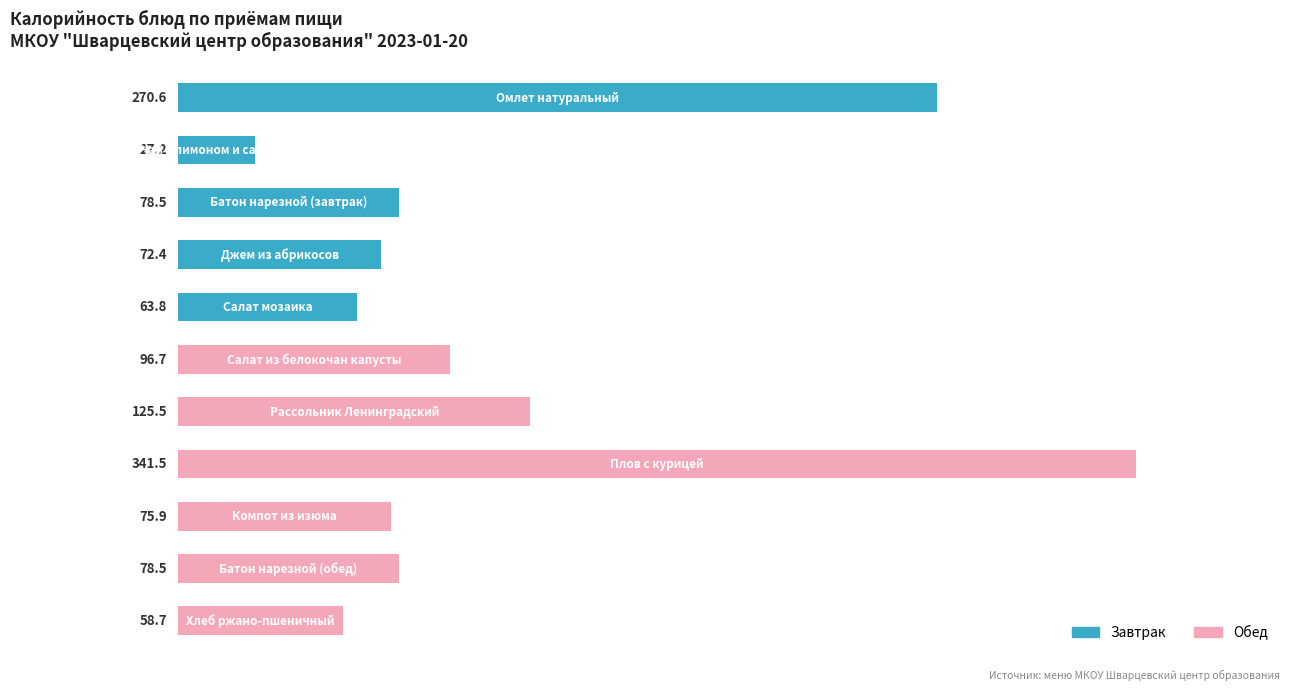

Are the bars horizontal?

Yes